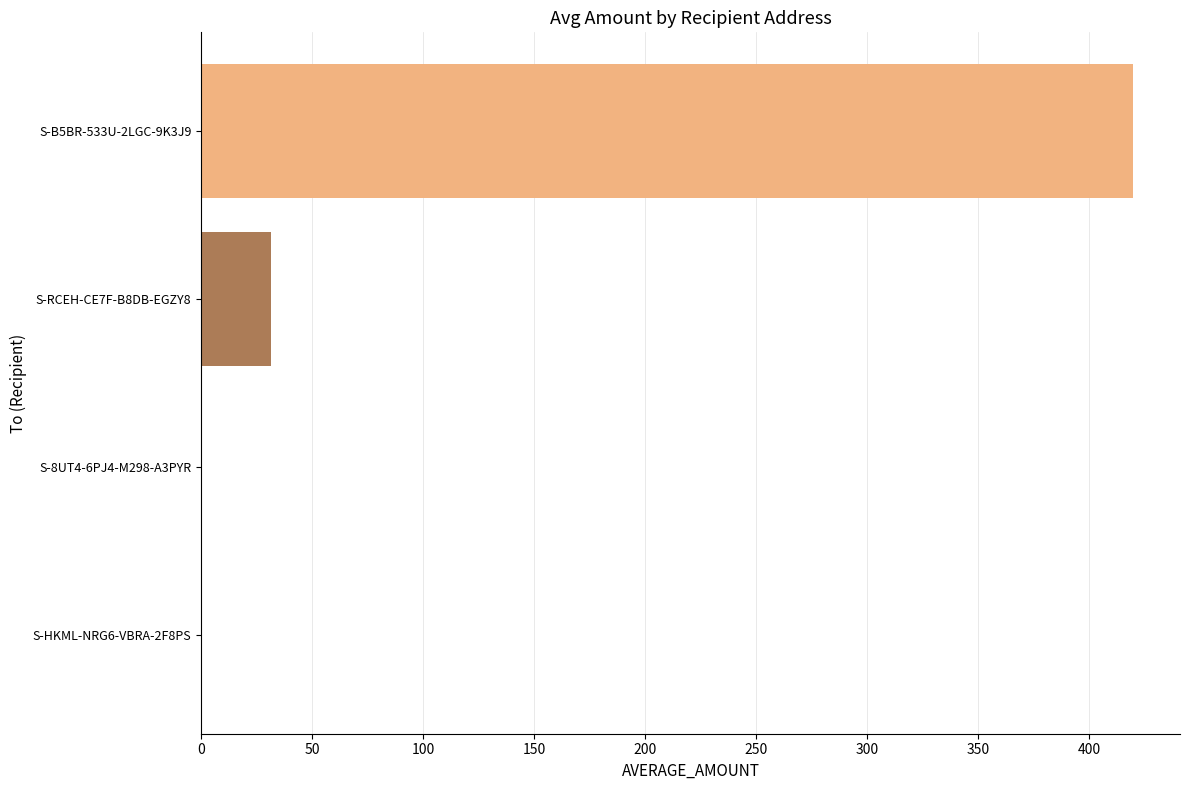

Between S-HKML-NRG6-VBRA-2F8PS and S-RCEH-CE7F-B8DB-EGZY8, which is larger?

S-RCEH-CE7F-B8DB-EGZY8